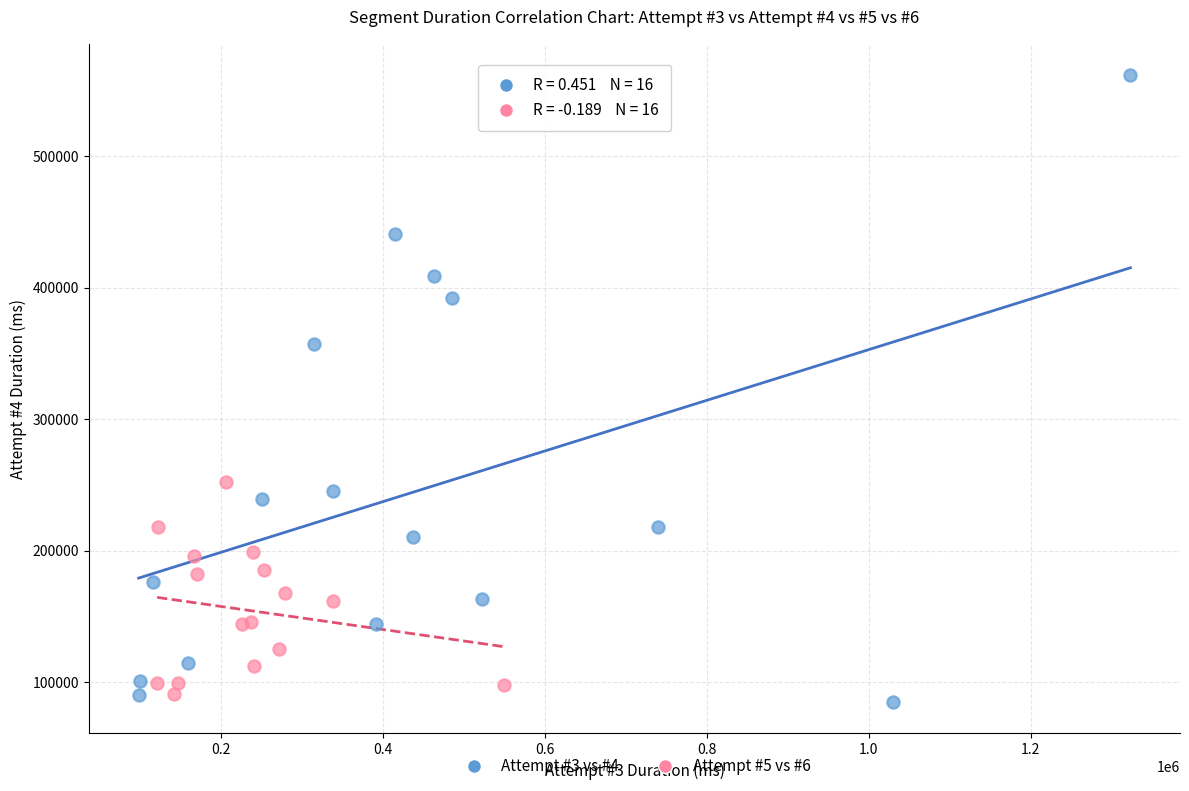

Which series reaches the minimum Y coordinate?

Attempt #3 vs #4